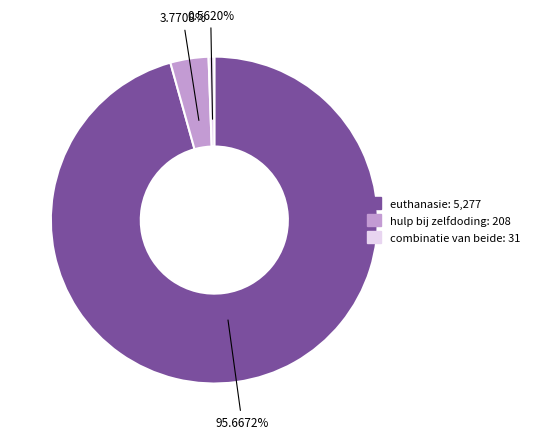

To the nearest percent, what is the difference between the combinatie van beide and euthanasie slice percentages?

95%